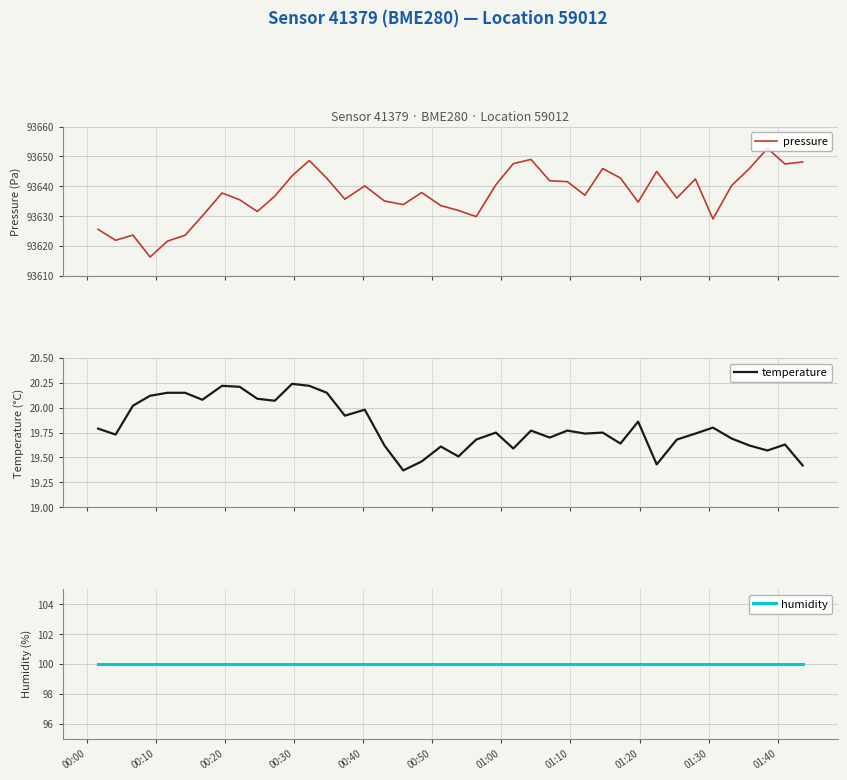

What are all the series names shown in the legend?

pressure, temperature, humidity